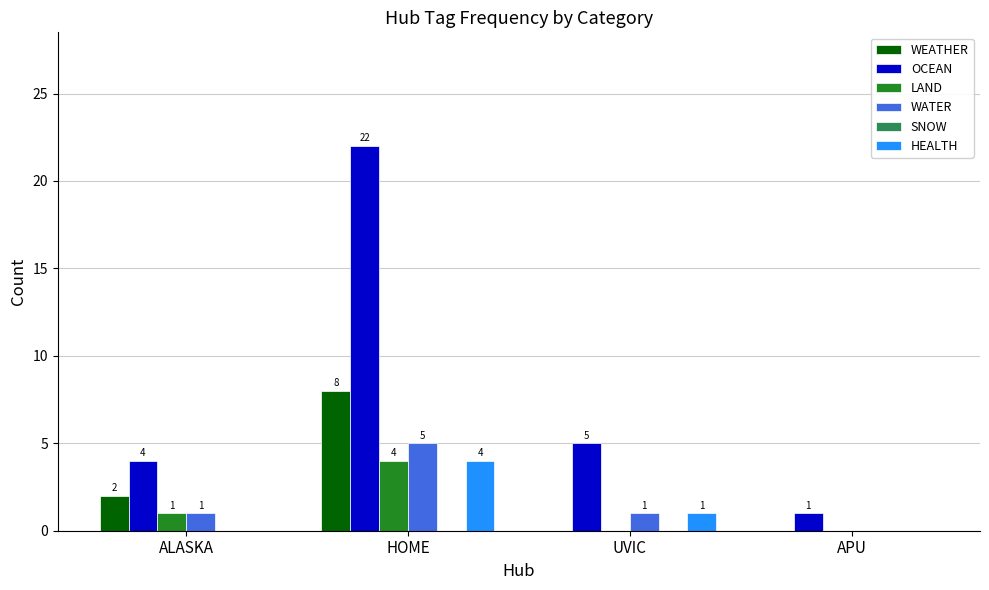

How many data points does each series have?

4